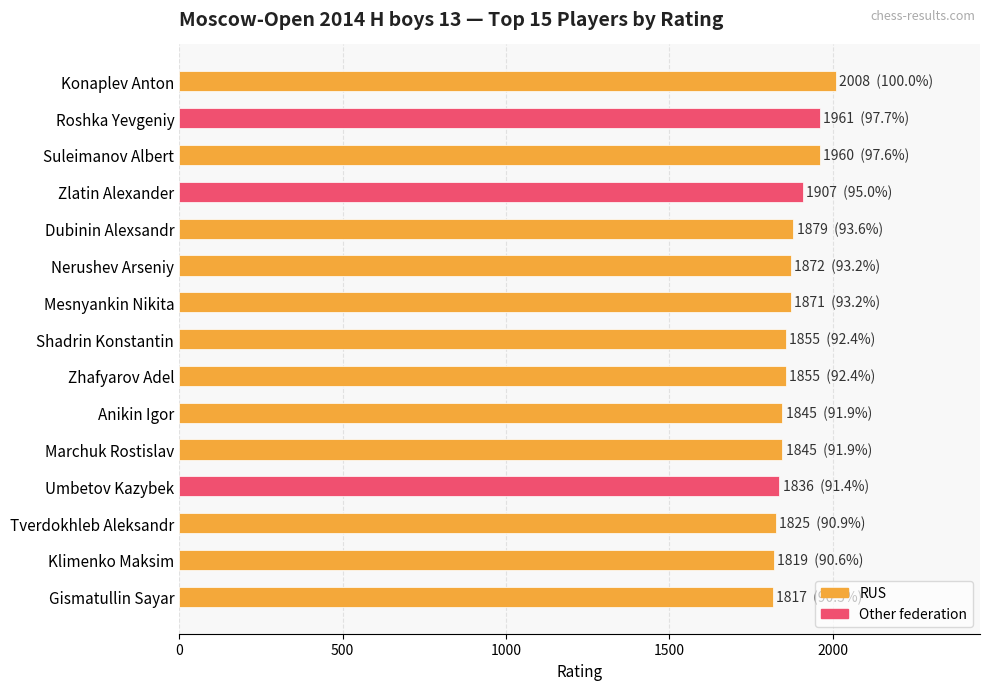

Where does the data first go above 1855?

Konaplev Anton